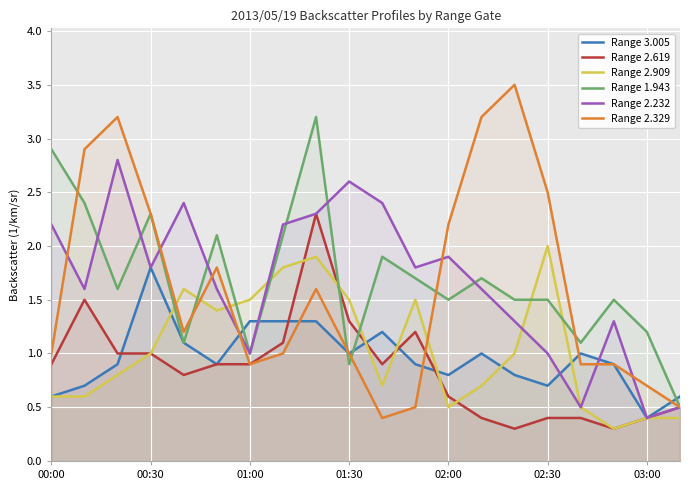

What position from the left is 7?

8